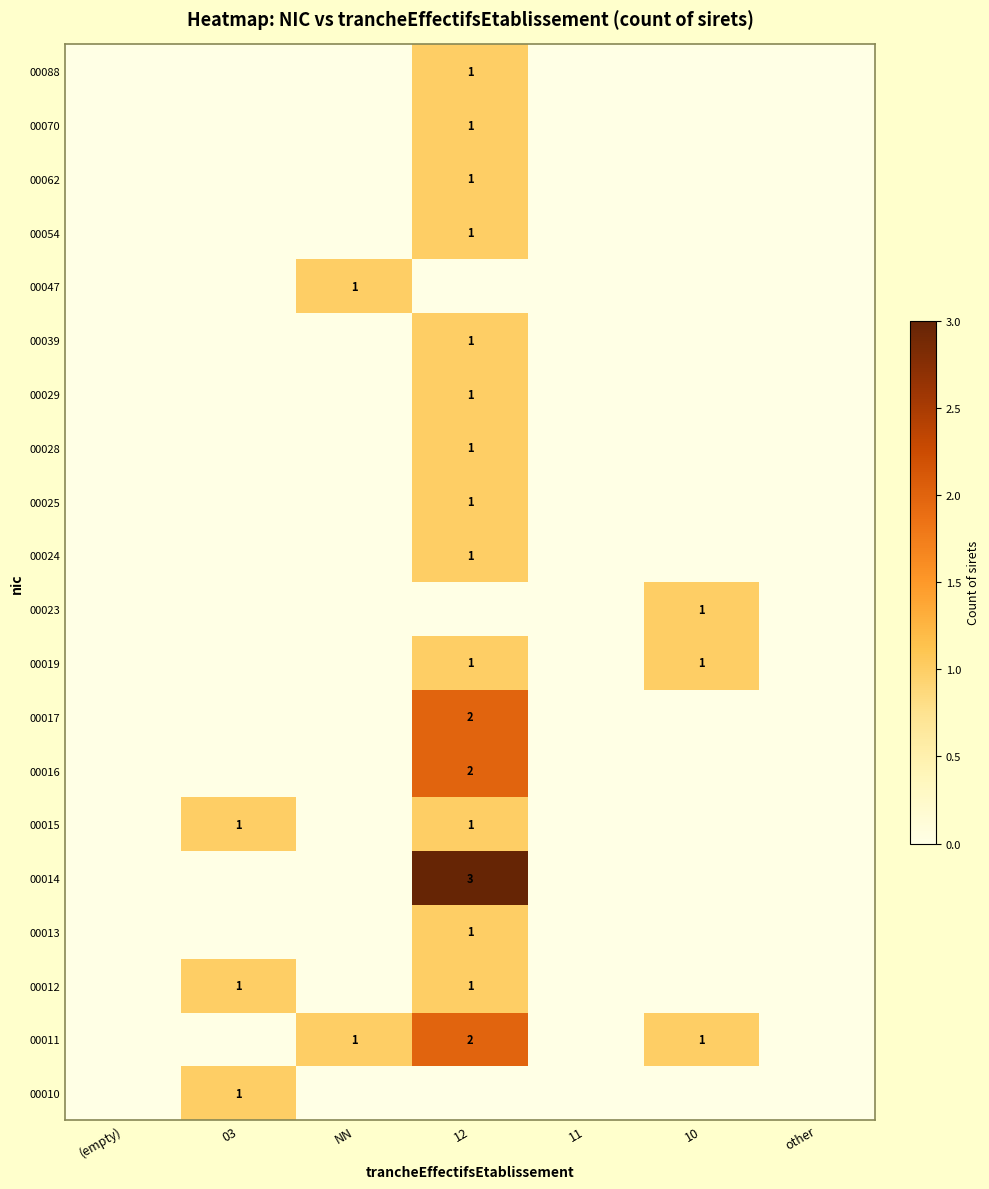

The 00011 series shows 2 at 12. True or false?

True